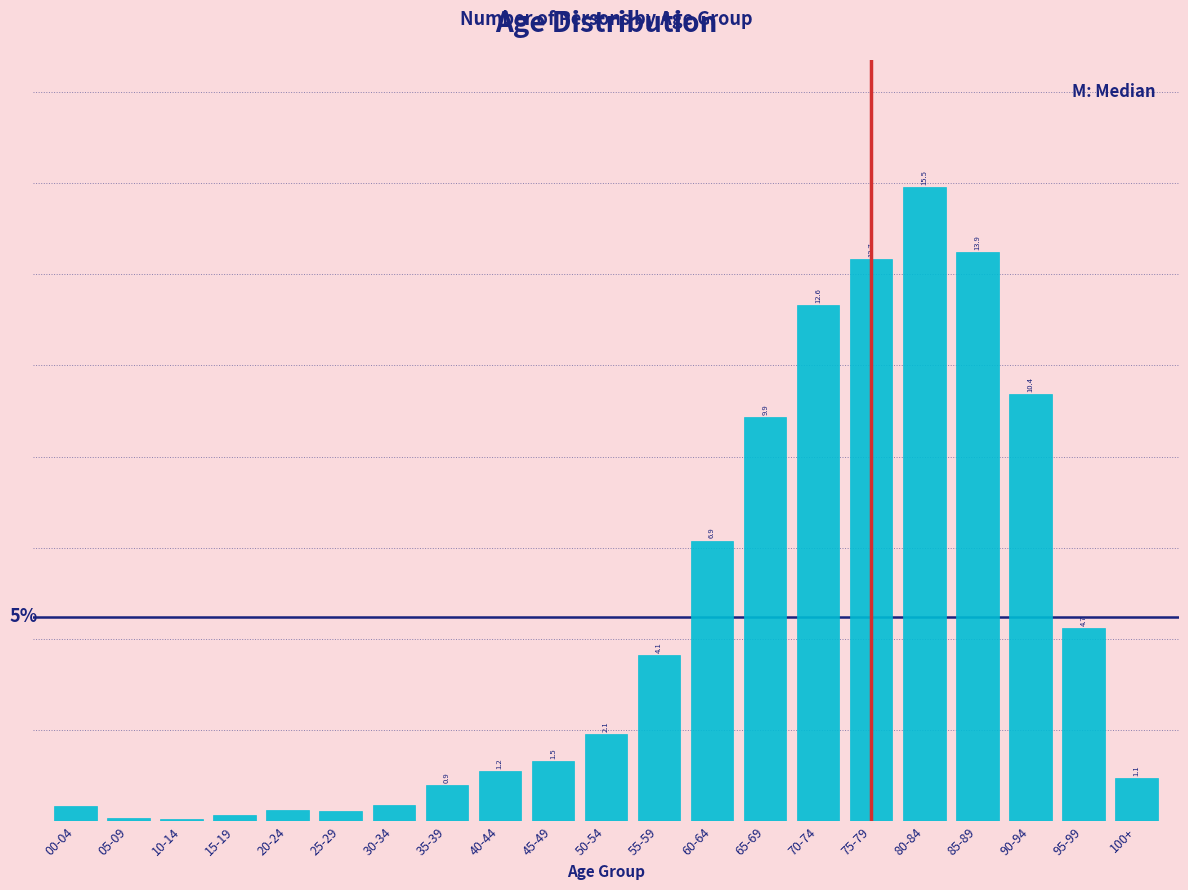

Between 100+ and 20-24, which is larger?

100+